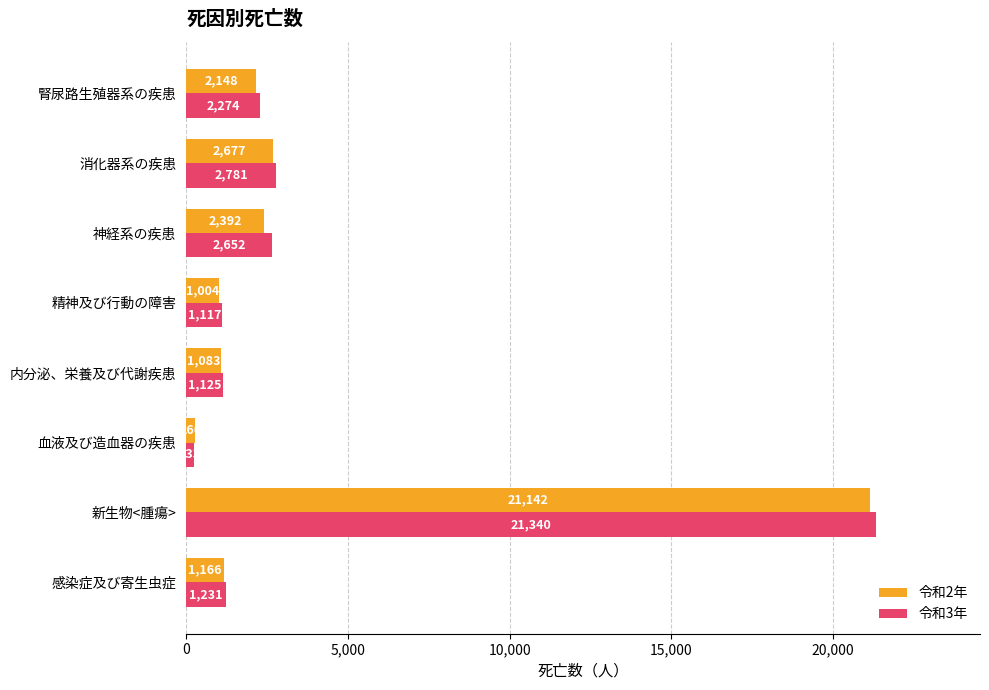

Rank the series by their maximum value, from highest to lowest.

令和3年, 令和2年